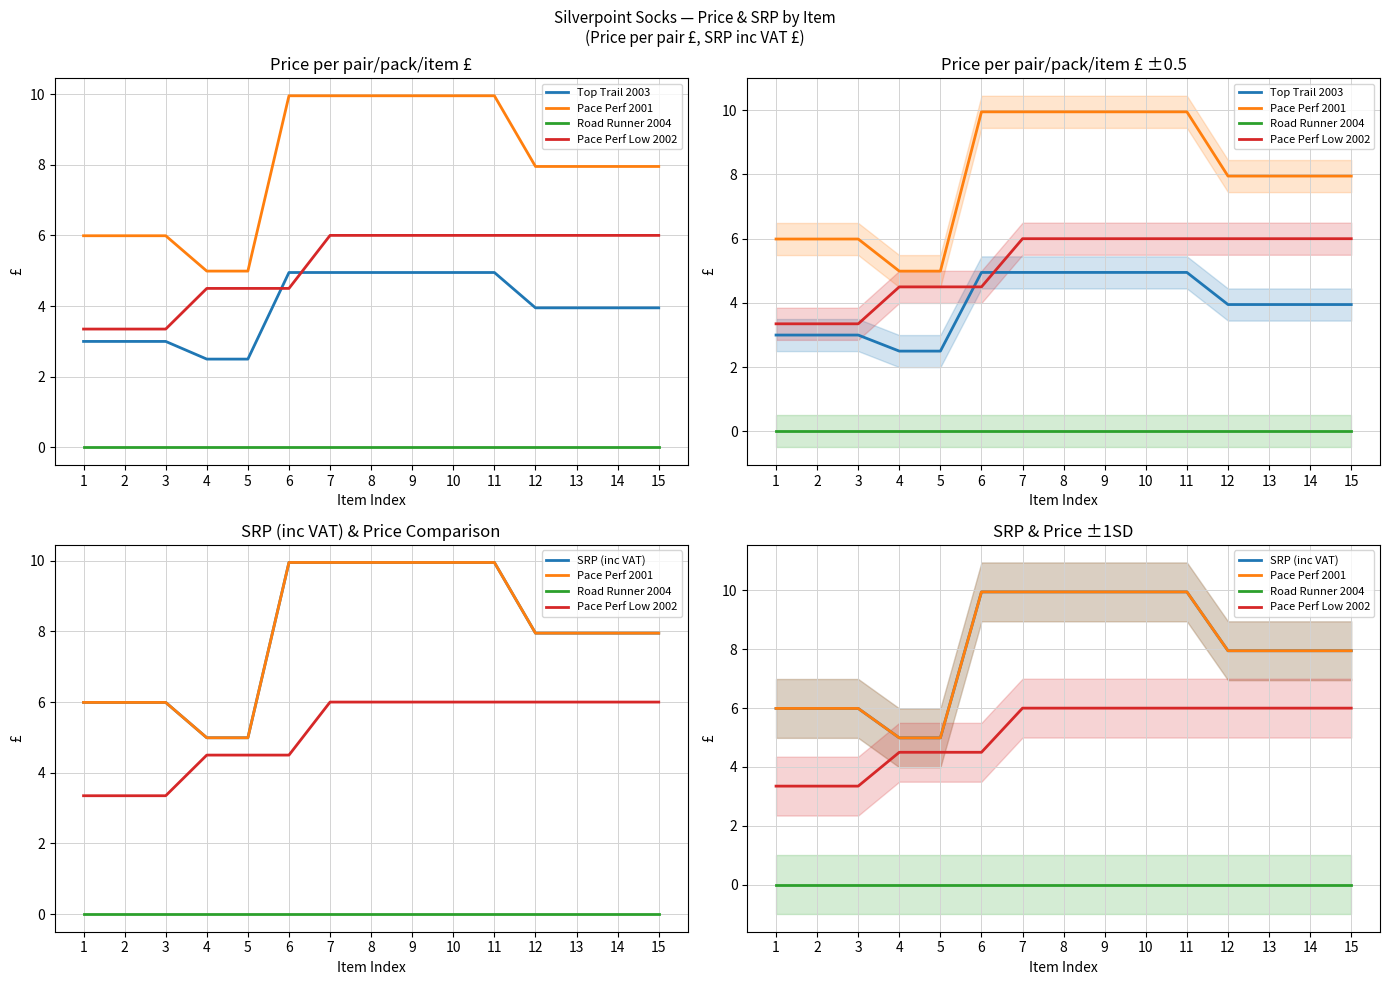

Rank the series at 1 from lowest to highest value.

Road Runner 2004, Top Trail 2003, Pace Perf Low 2002, Pace Perf 2001, SRP (inc VAT)